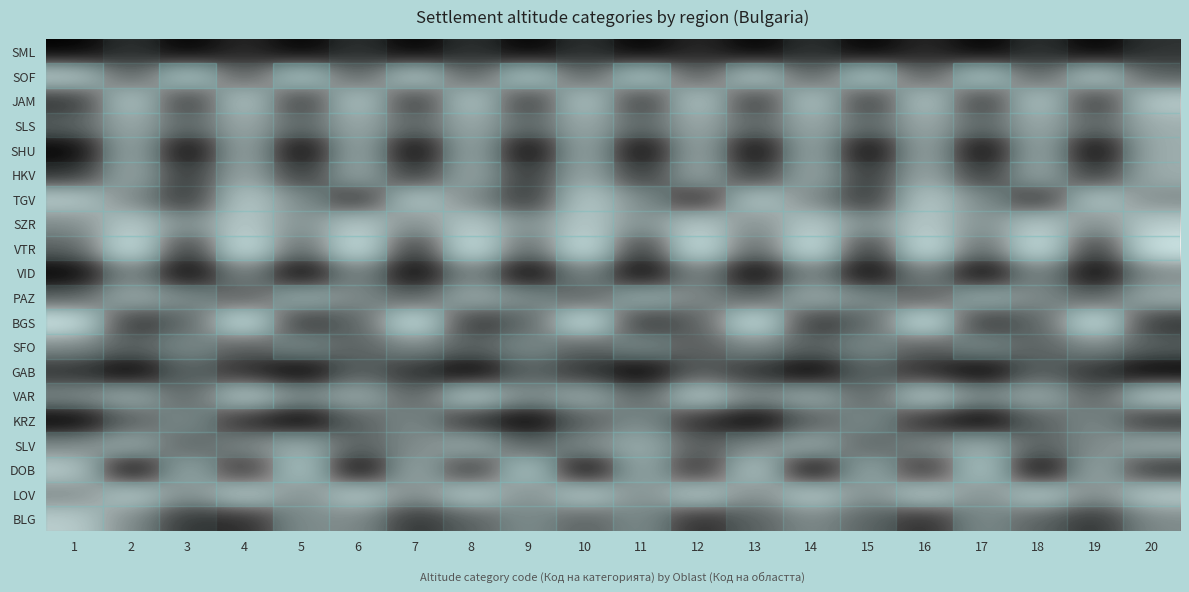

Which has a higher value, 2 or 12?

12